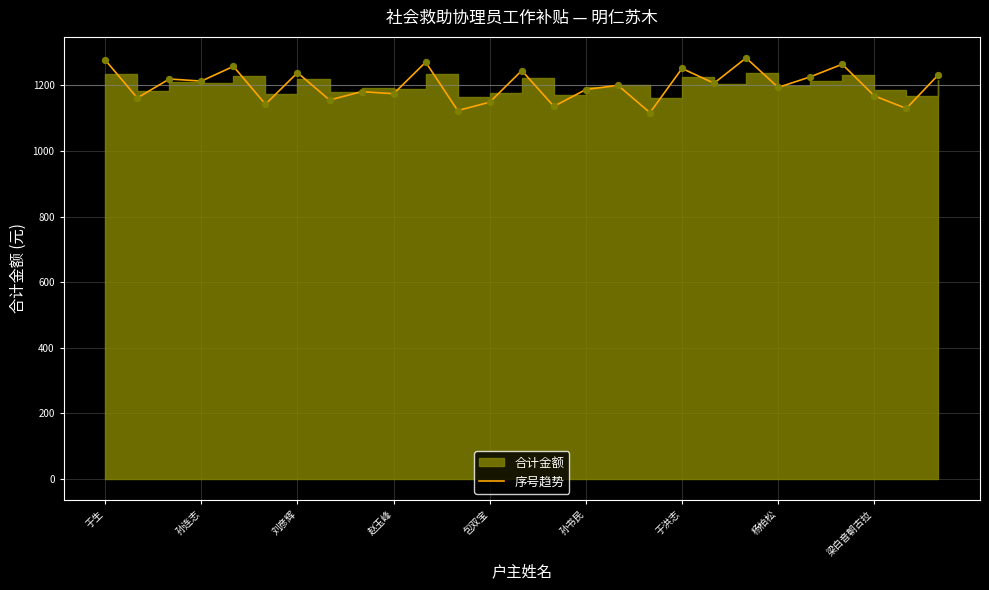

What is the highest value of the 序号趋势 series?

1283.5